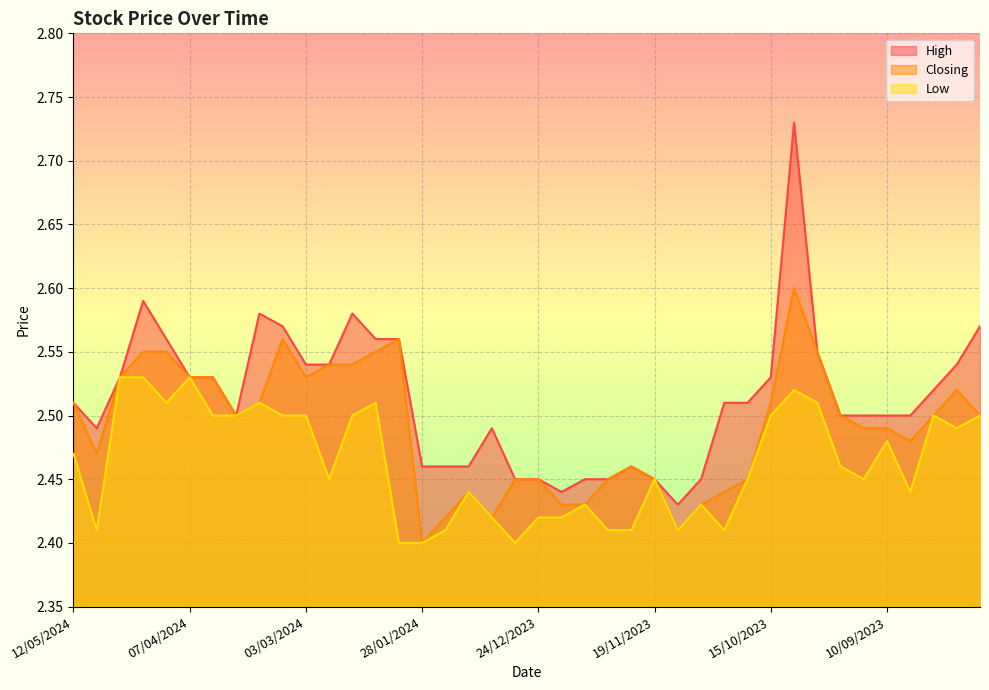

What is the sum of the Low values at 17/12/2023 and 20/08/2023?

4.9